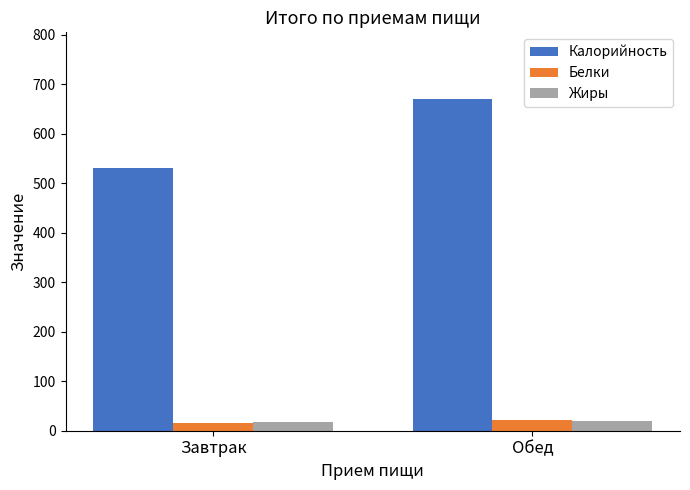

What is the total value across all series at Обед?

712.9